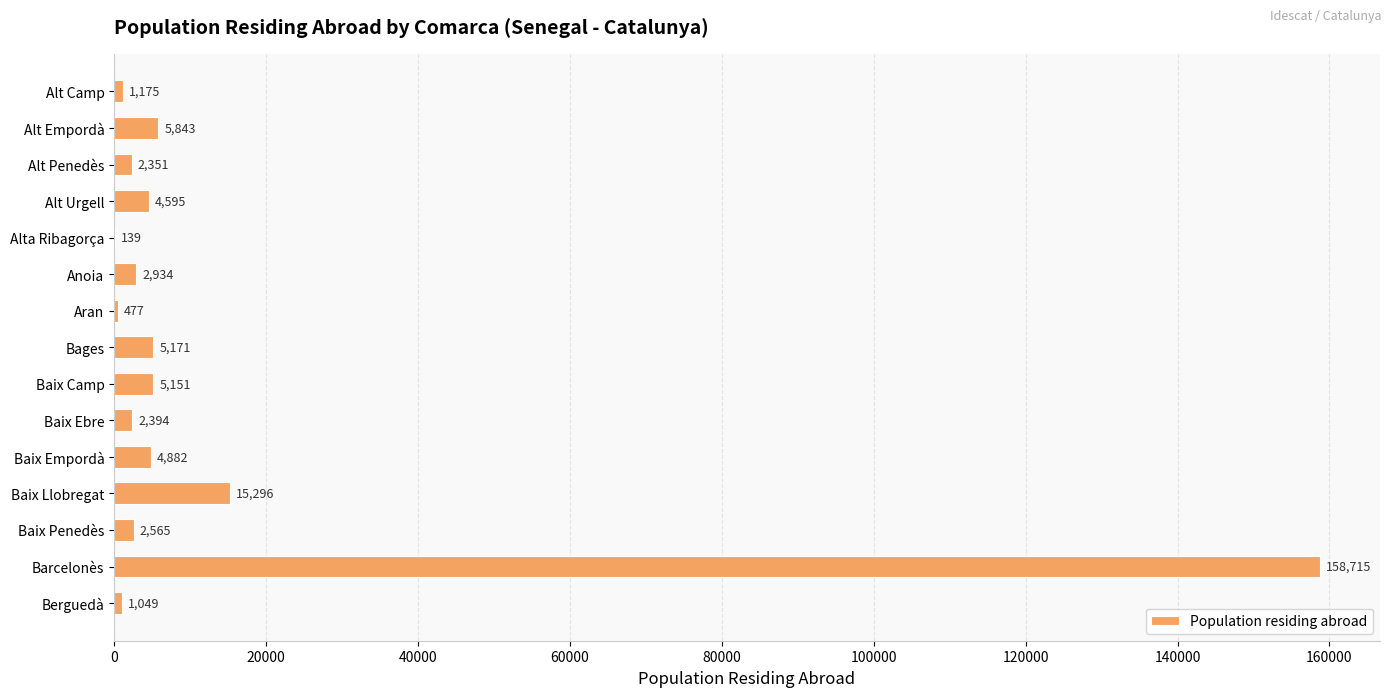

Reading top to bottom, list all the values displayed in this chart.

Alt Camp=1175	Alt Empordà=5843	Alt Penedès=2351	Alt Urgell=4595	Alta Ribagorça=139	Anoia=2934	Aran=477	Bages=5171	Baix Camp=5151	Baix Ebre=2394	Baix Empordà=4882	Baix Llobregat=15296	Baix Penedès=2565	Barcelonès=158715	Berguedà=1049